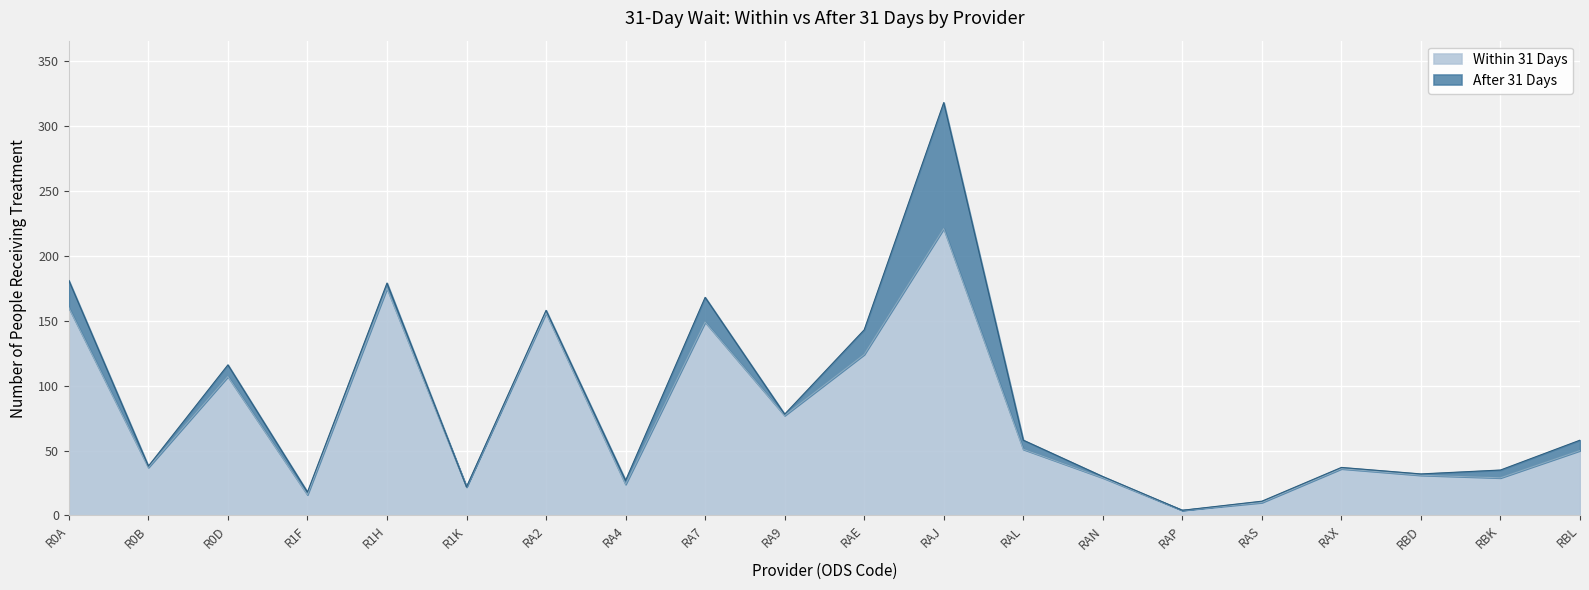

Is it true that Within 31 Days equals 36 at RAX?

True